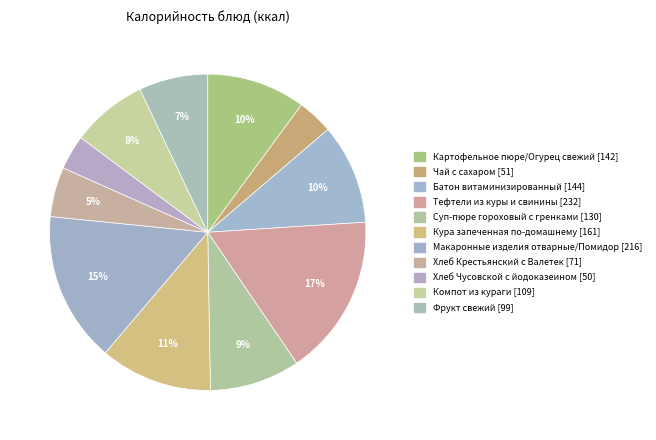

What is the smallest slice in the pie chart?

Хлеб Чусовской с йодоказеином